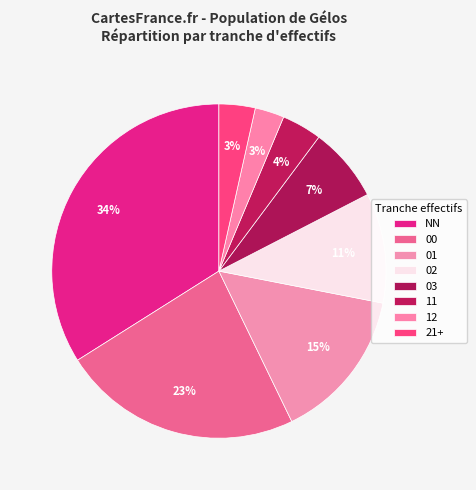

Count the number of slices in the pie.

8